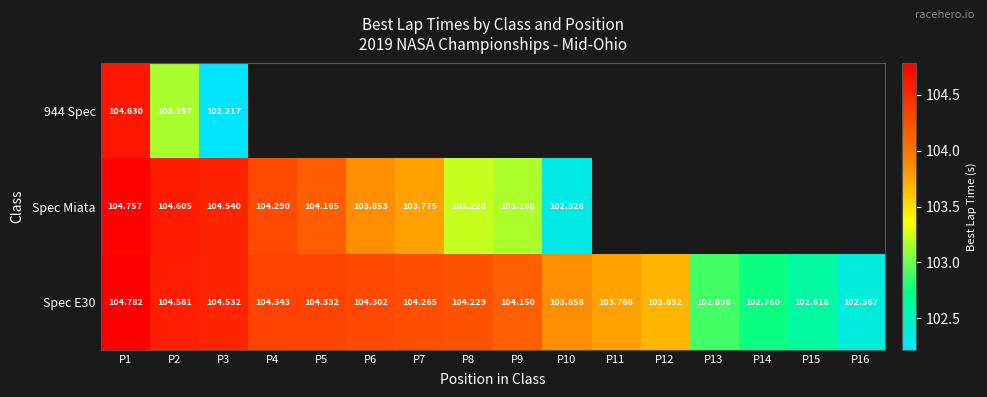

Where is Spec E30 nearest to the value 103?

P13